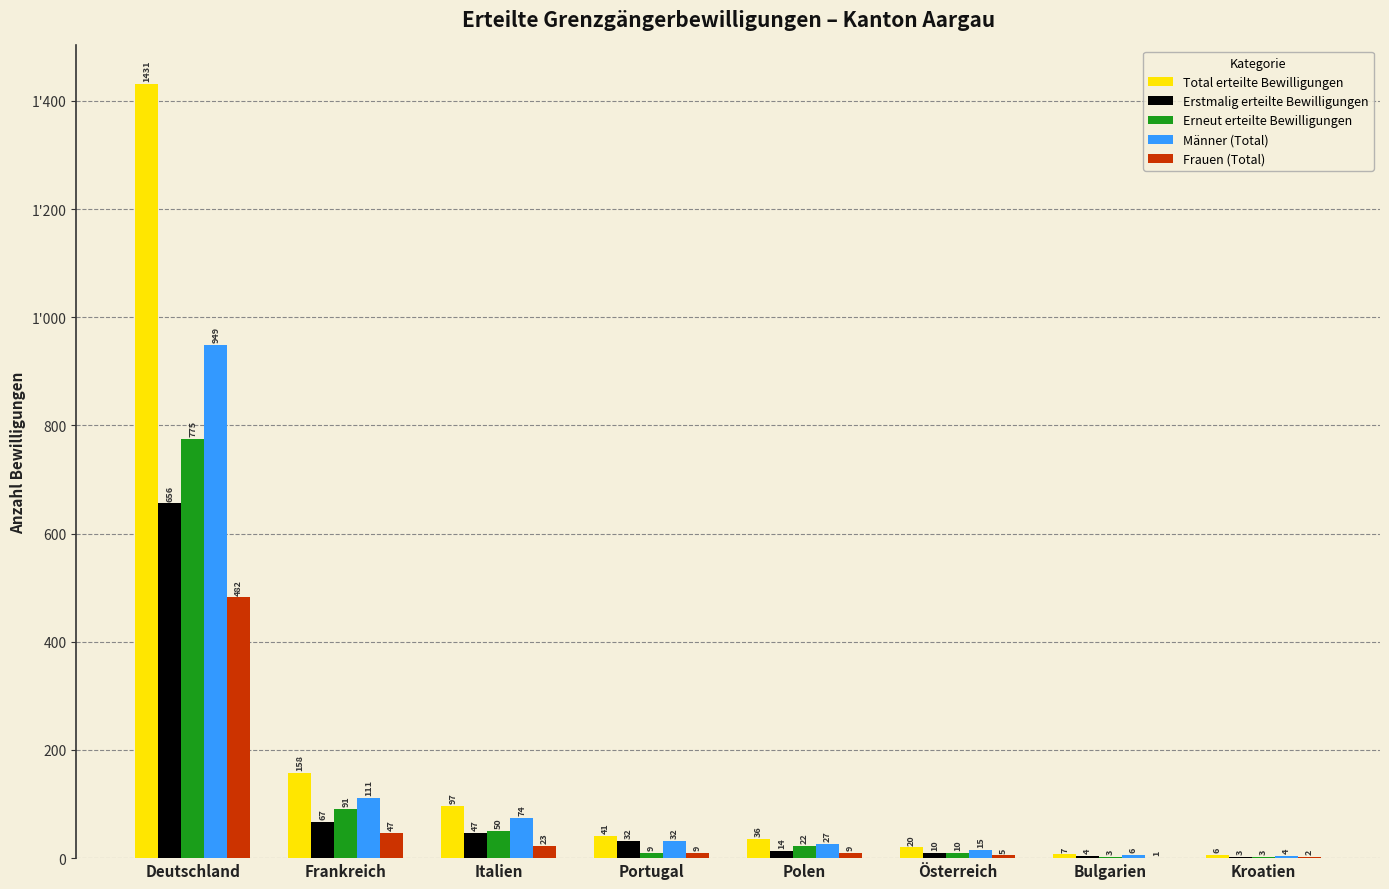

The Erstmalig erteilte Bewilligungen series shows 15 at Österreich. True or false?

False